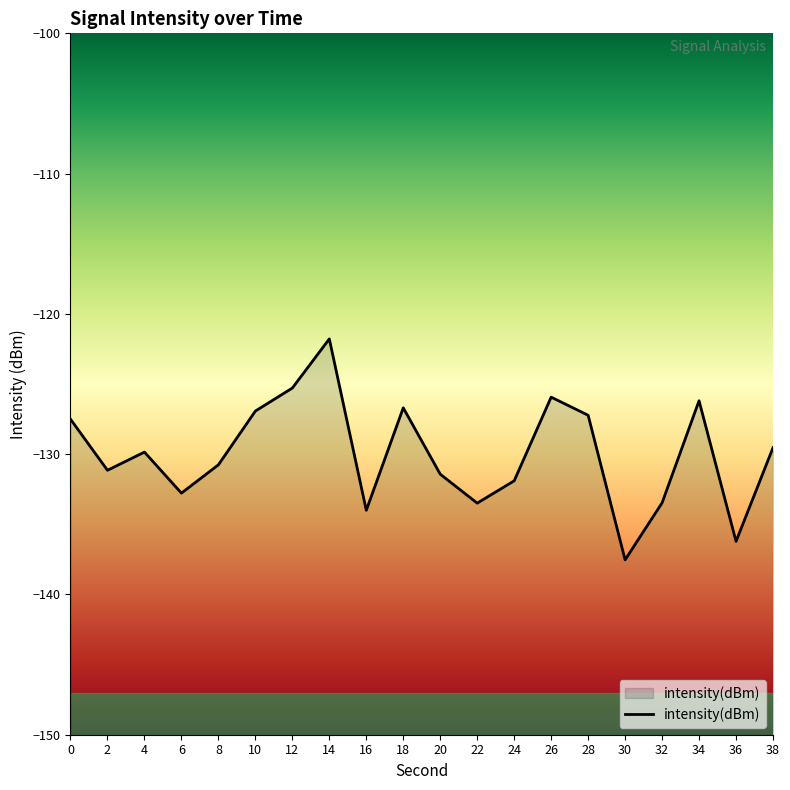

The chart shows a value of -132.8 at 6. True or false?

True